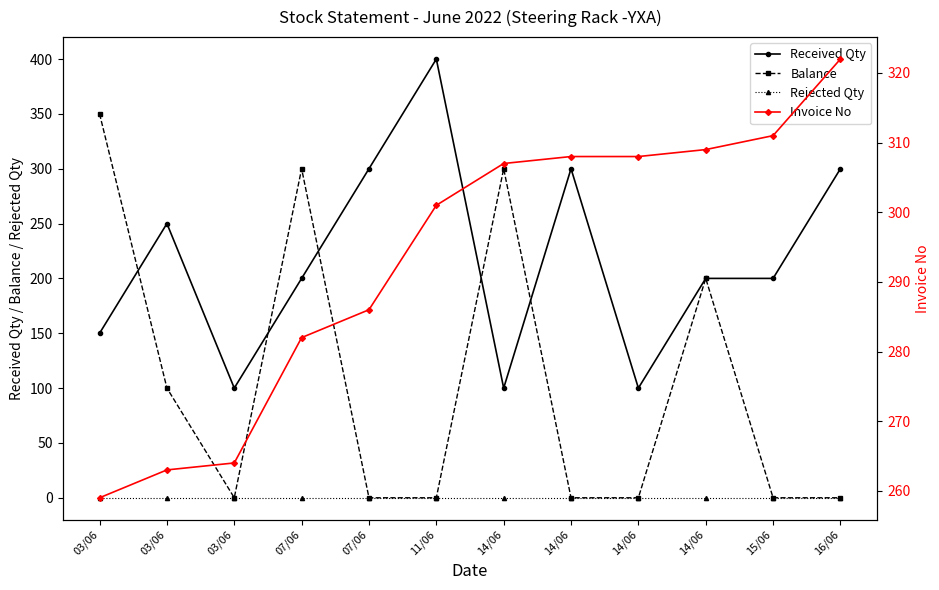

Where is the first local maximum for Received Qty?

03/06